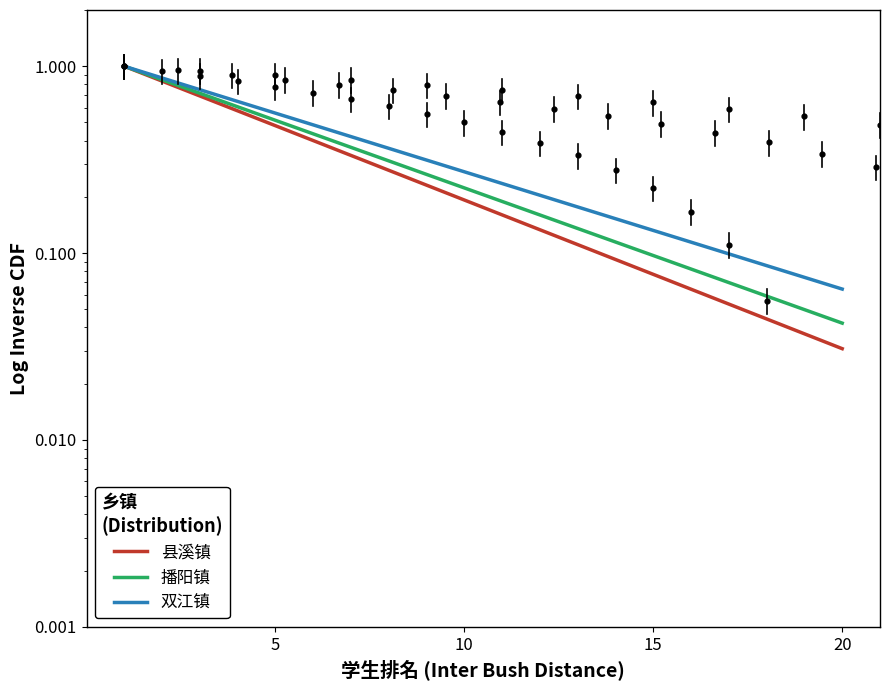

Is the value of 县溪镇 at 11 greater than the value of 播阳镇 at 16?

Yes